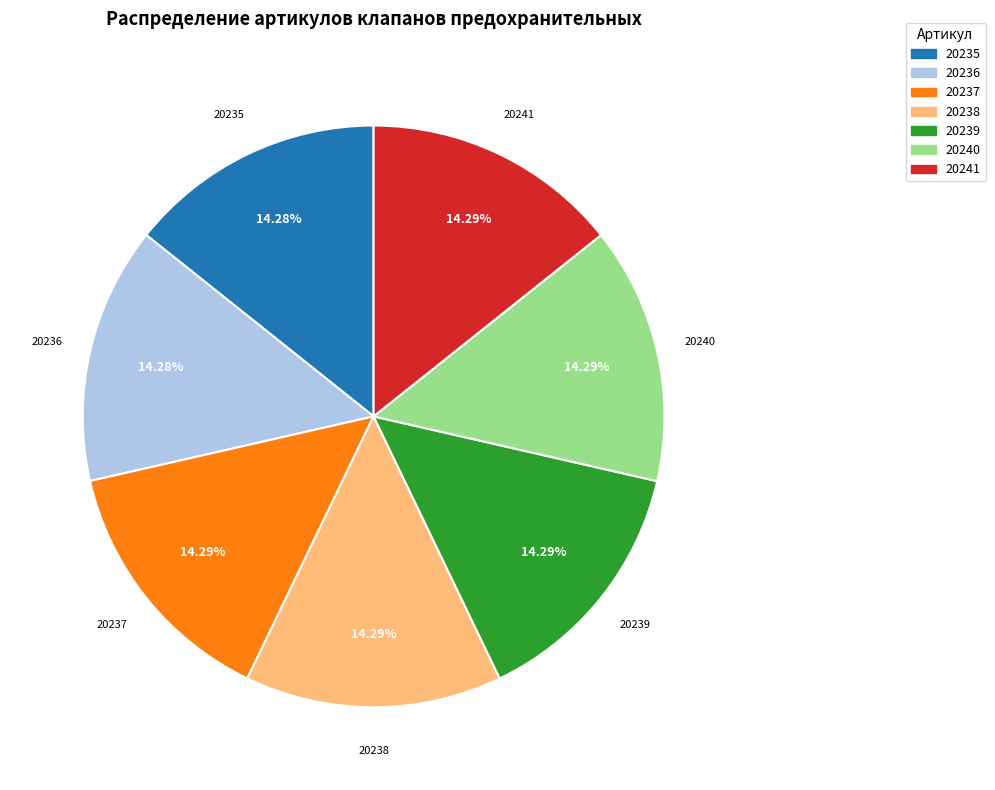

What percentage is NOT represented by 20241?

85.7%